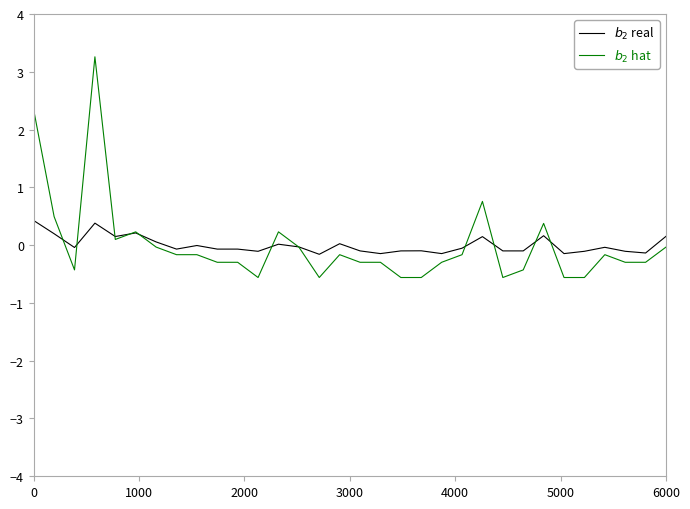

What is the maximum value shown in the chart?

3.3